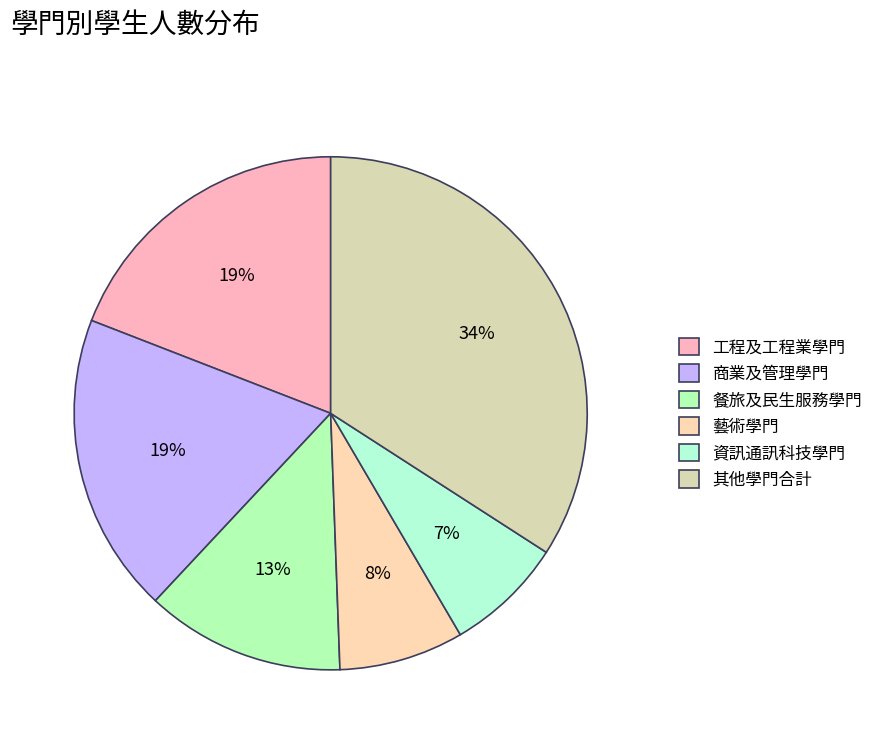

How many segments does this pie chart have?

6